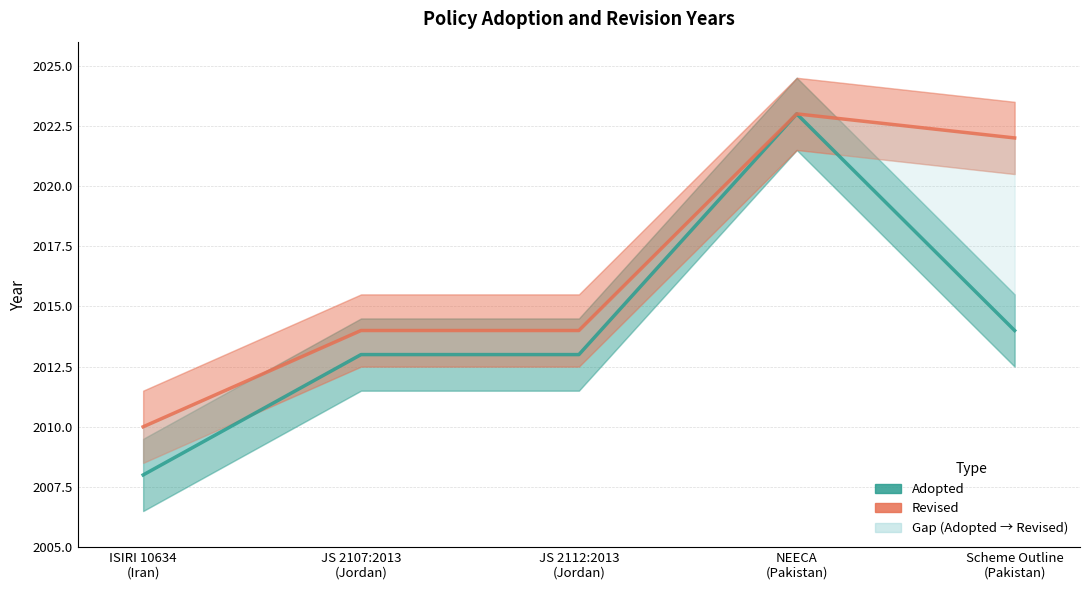

At which category is the sum across all series the highest?

NEECA
(Pakistan)